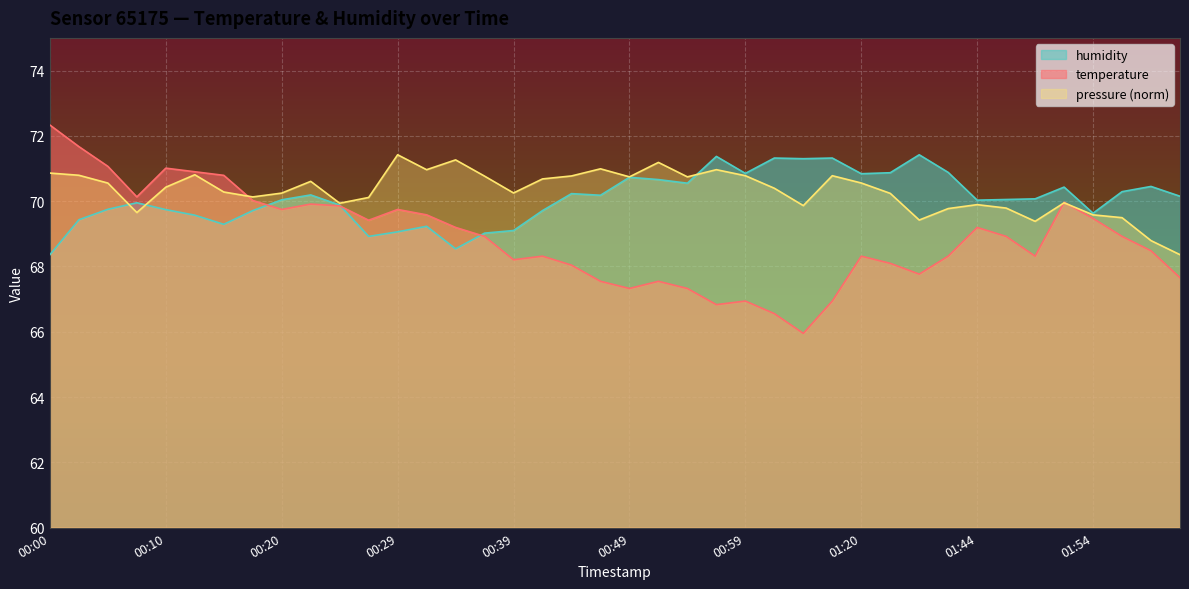

Between 01:10 and 01:44, which is larger?

01:44